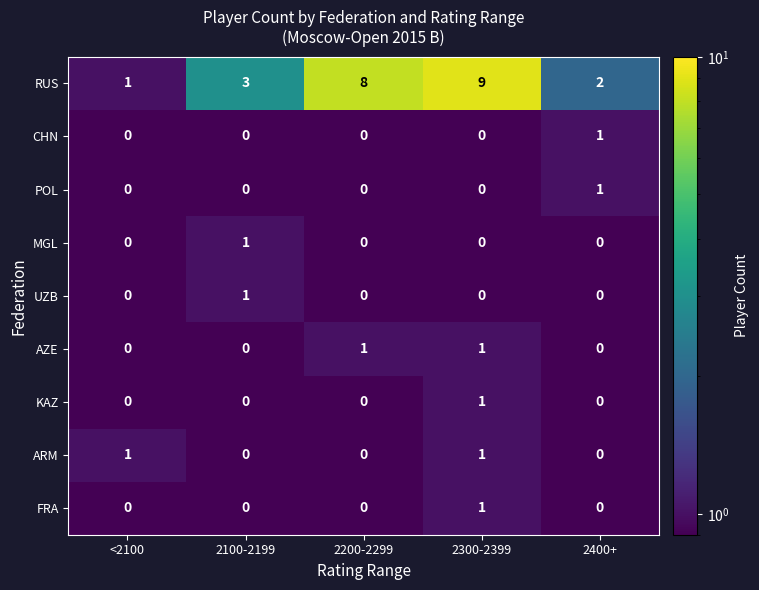

What value does the RUS series have at 2100-2199?

3